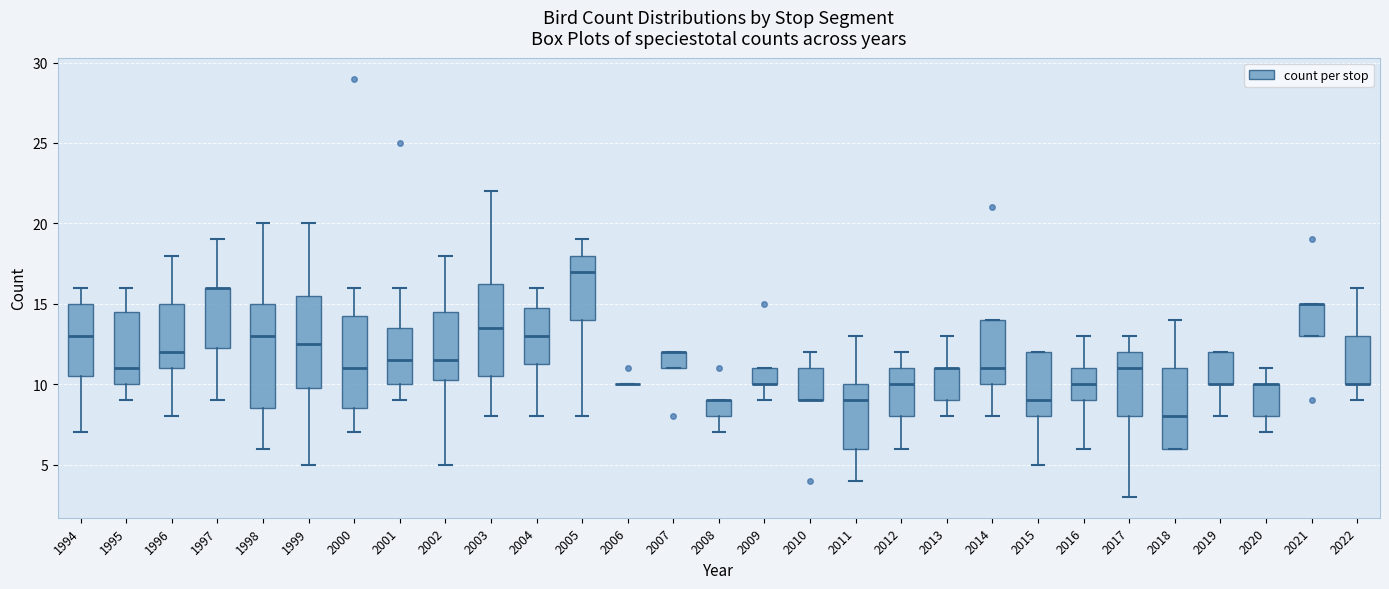

Reading left to right, read every box against the y-axis: the position of its median line, the range the box covers, and the ends of its whiskers. The values are not printed on the chart, so give them approximately, as read against the axis.

1994: median 13.0, box 10.5 to 15.0, whiskers 7.0 to 16.0
1995: median 11.0, box 10.0 to 14.5, whiskers 9.0 to 16.0
1996: median 12.0, box 11.0 to 15.0, whiskers 8.0 to 18.0
1997: median 16.0 (drawn on the box's upper edge), box 12.5 to 16.0, whiskers 9.0 to 19.0
1998: median 13.0, box 8.5 to 15.0, whiskers 6.0 to 20.0
1999: median 12.5, box 10.0 to 15.5, whiskers 5.0 to 20.0
2000: median 11.0, box 8.5 to 14.5, whiskers 7.0 to 16.0
2001: median 11.5, box 10.0 to 13.5, whiskers 9.0 to 16.0
2002: median 11.5, box 10.5 to 14.5, whiskers 5.0 to 18.0
2003: median 13.5, box 10.5 to 16.5, whiskers 8.0 to 22.0
2004: median 13.0, box 11.5 to 15.0, whiskers 8.0 to 16.0
2005: median 17.0, box 14.0 to 18.0, whiskers 8.0 to 19.0
2006: box collapsed to a line at 10.0, whiskers 10.0 to 10.0
2007: median 12.0 (drawn on the box's upper edge), box 11.0 to 12.0, whiskers 11.0 to 12.0
2008: median 9.0 (drawn on the box's upper edge), box 8.0 to 9.0, whiskers 7.0 to 9.0
2009: median 10.0 (drawn on the box's lower edge), box 10.0 to 11.0, whiskers 9.0 to 11.0
2010: median 9.0 (drawn on the box's lower edge), box 9.0 to 11.0, whiskers 9.0 to 12.0
2011: median 9.0, box 6.0 to 10.0, whiskers 4.0 to 13.0
2012: median 10.0, box 8.0 to 11.0, whiskers 6.0 to 12.0
2013: median 11.0 (drawn on the box's upper edge), box 9.0 to 11.0, whiskers 8.0 to 13.0
2014: median 11.0, box 10.0 to 14.0, whiskers 8.0 to 14.0
2015: median 9.0, box 8.0 to 12.0, whiskers 5.0 to 12.0
2016: median 10.0, box 9.0 to 11.0, whiskers 6.0 to 13.0
2017: median 11.0, box 8.0 to 12.0, whiskers 3.0 to 13.0
2018: median 8.0, box 6.0 to 11.0, whiskers 6.0 to 14.0
2019: median 10.0 (drawn on the box's lower edge), box 10.0 to 12.0, whiskers 8.0 to 12.0
2020: median 10.0 (drawn on the box's upper edge), box 8.0 to 10.0, whiskers 7.0 to 11.0
2021: median 15.0 (drawn on the box's upper edge), box 13.0 to 15.0, whiskers 13.0 to 15.0
2022: median 10.0 (drawn on the box's lower edge), box 10.0 to 13.0, whiskers 9.0 to 16.0